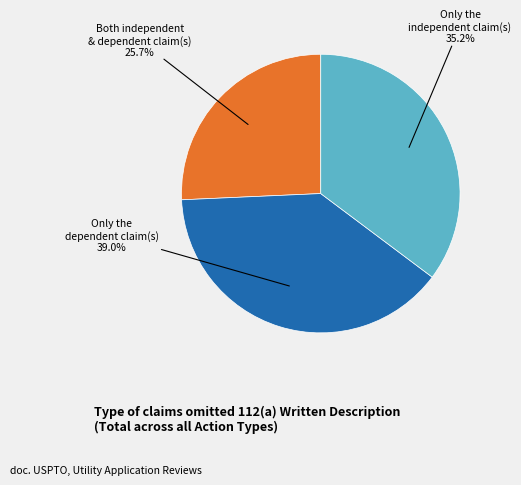

Is there a majority slice in this chart?

No